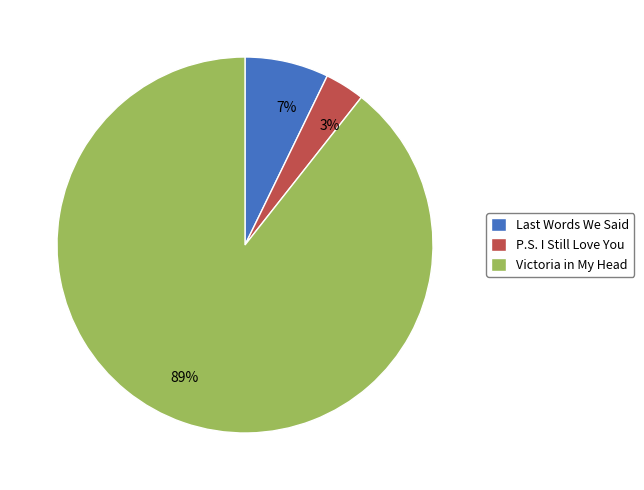

Does any single category account for the majority?

Yes